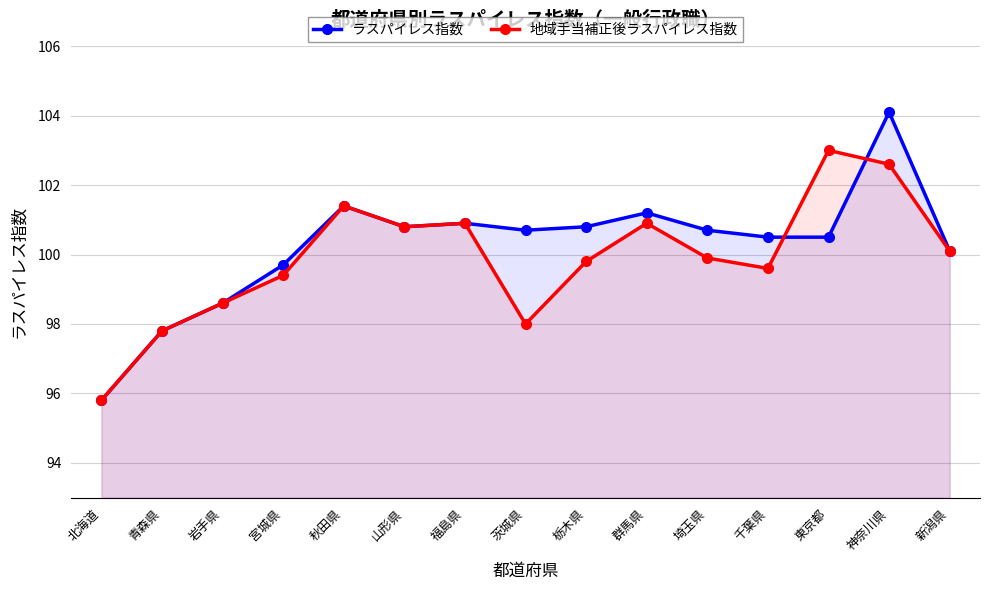

What is the difference between the ラスパイレス指数 values at 千葉県 and 岩手県?

1.9